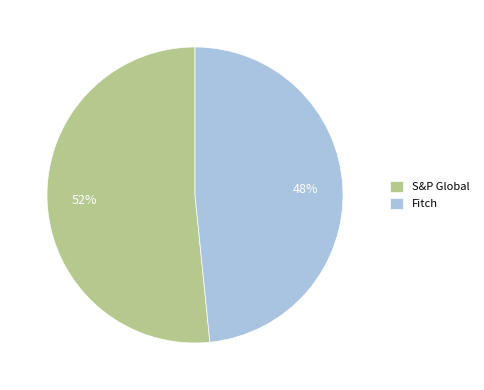

Is it true that S&P Global is 63% of the pie?

False